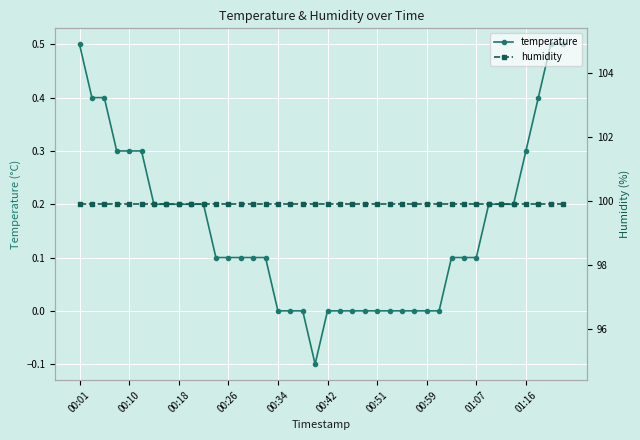

True or false: temperature and humidity intersect in this chart.

False